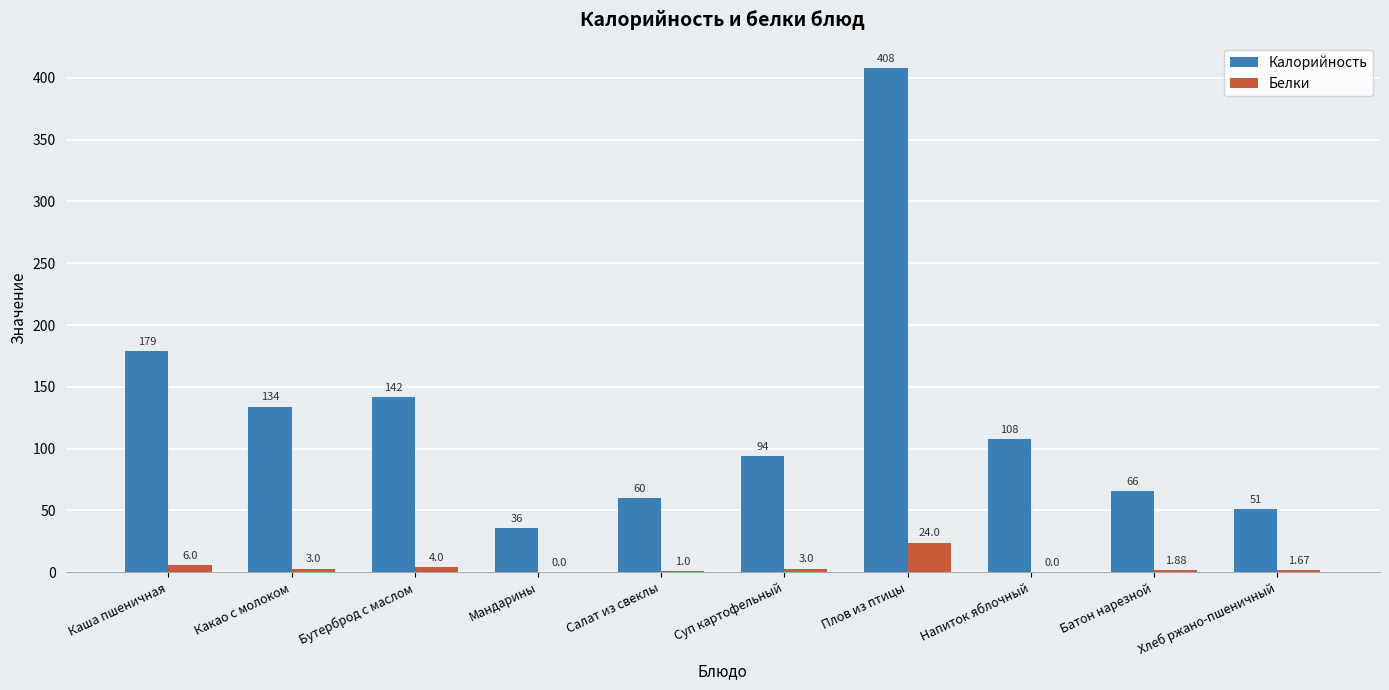

Which series changed the most between Суп картофельный and Плов из птицы?

Калорийность